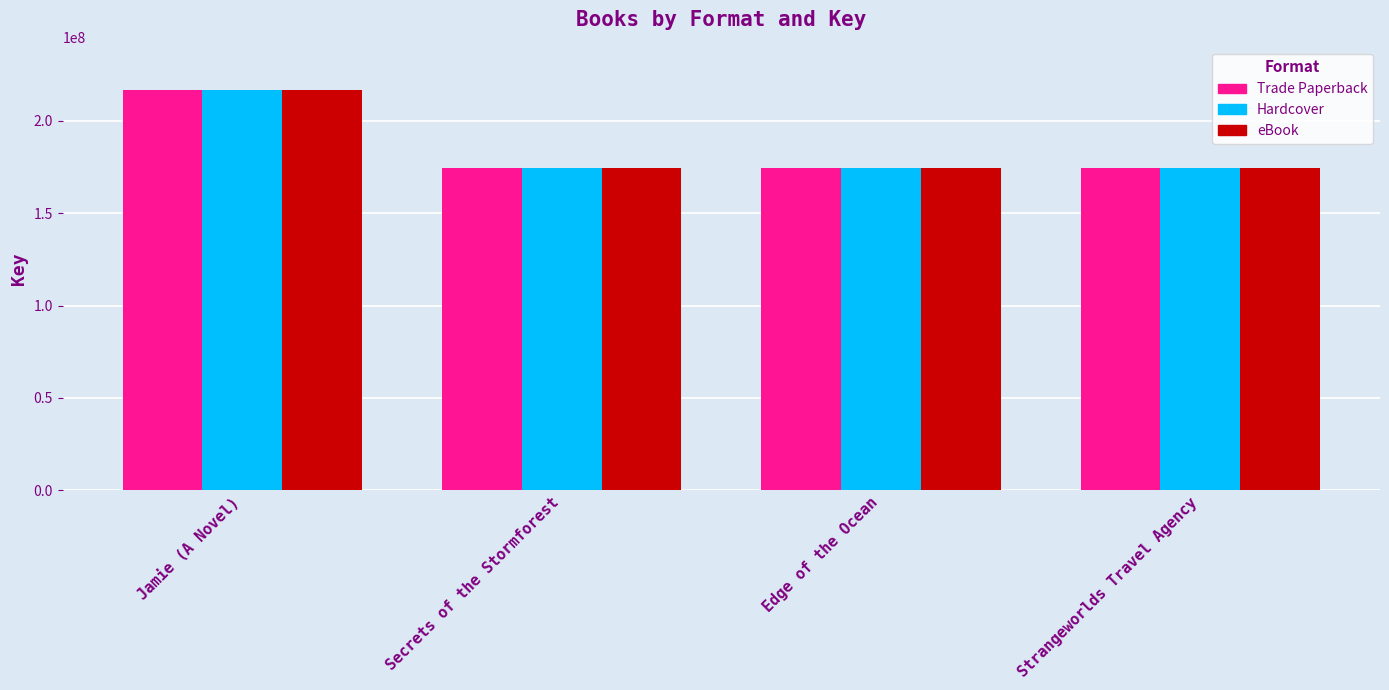

True or false: Hardcover has a value of 216733614 at Jamie (A Novel).

True